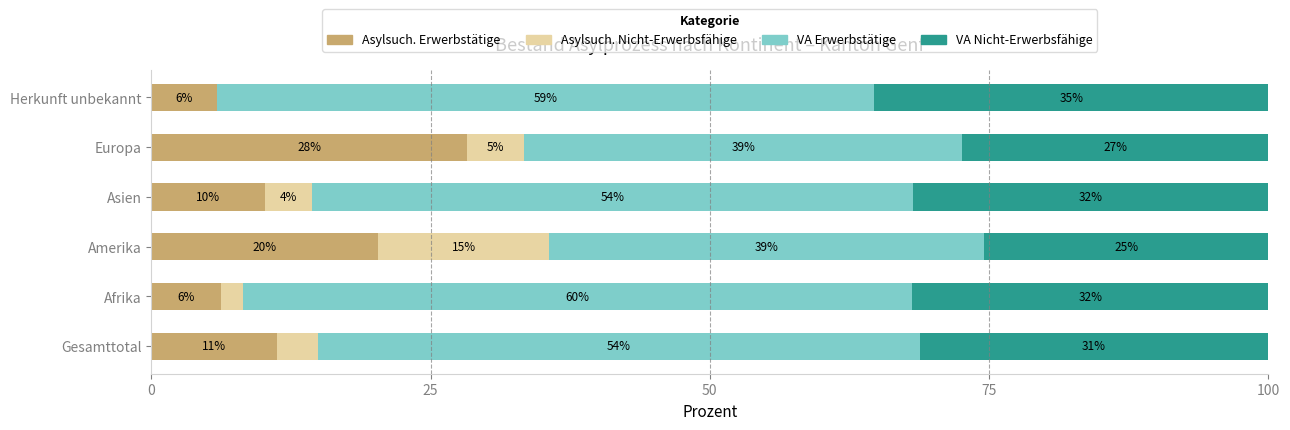

What are all the series names shown in the legend?

Asylsuch. Erwerbstätige, Asylsuch. Nicht-Erwerbsfähige, VA Erwerbstätige, VA Nicht-Erwerbsfähige